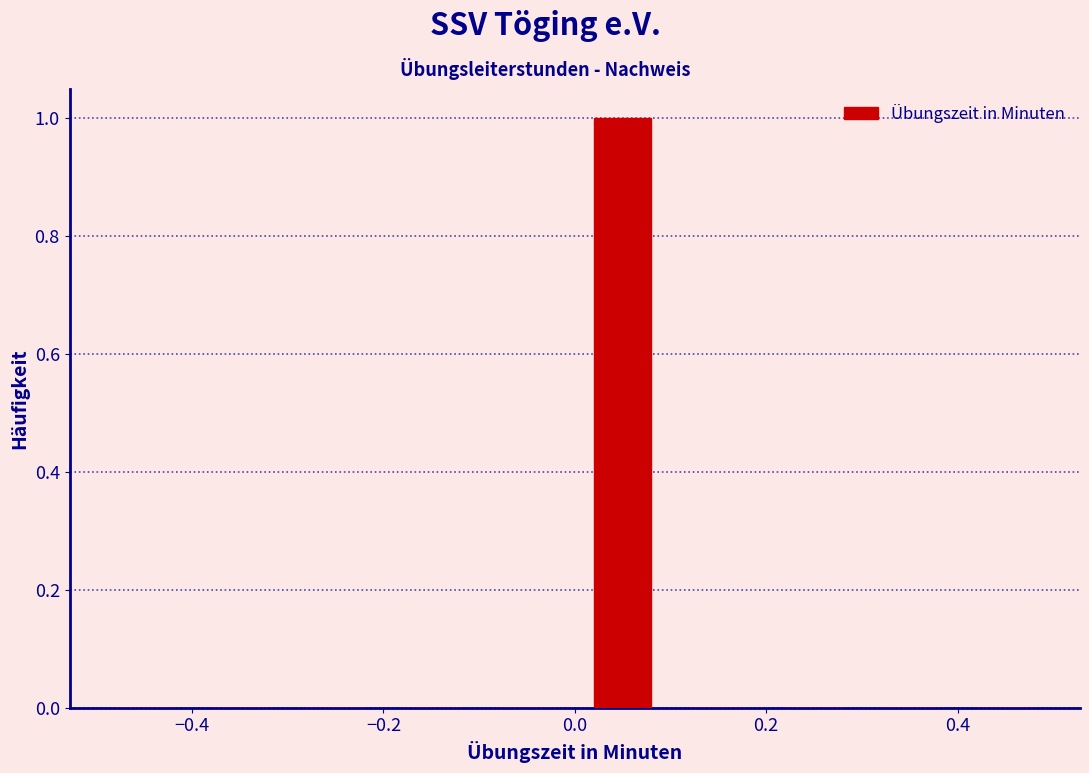

What is the height of the bar covering 0.0 to 0.1 on the x-axis? The values are not printed on the chart, so give them approximately, as read against the axis.

1